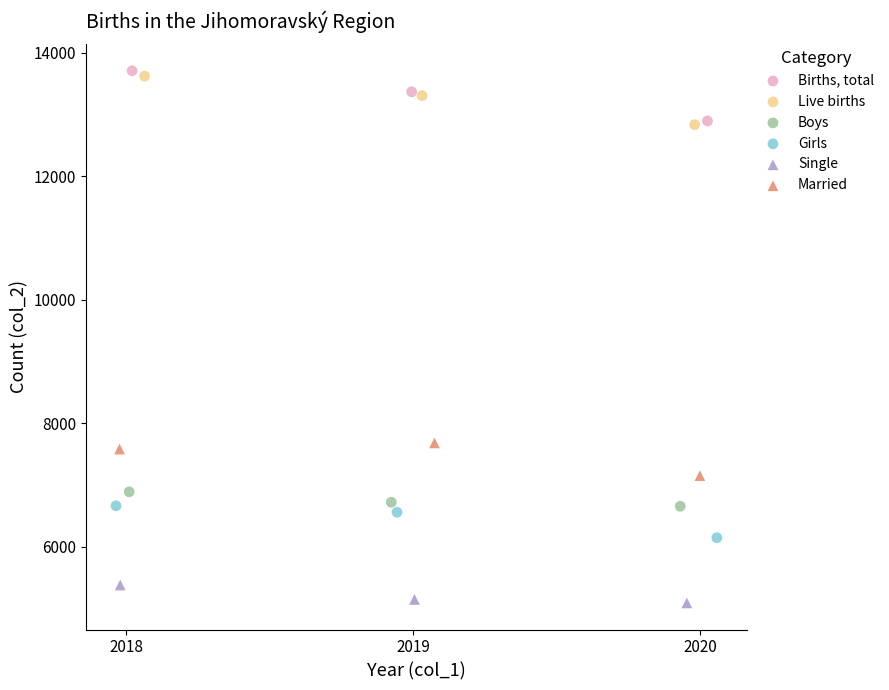

Which series reaches the minimum Y coordinate?

Single